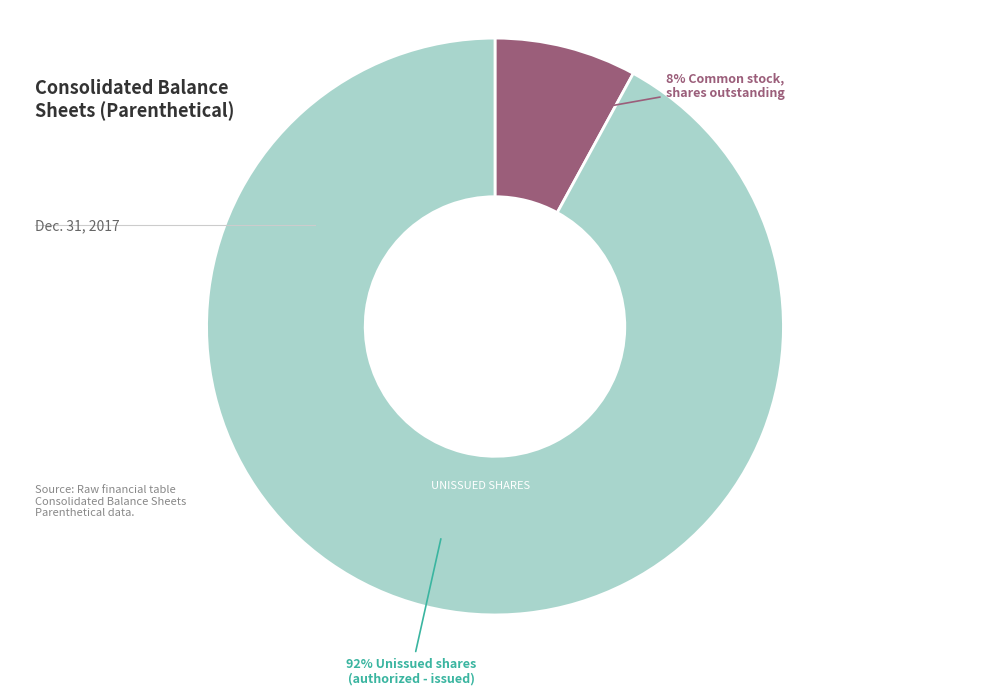

Count the number of slices in the pie.

4